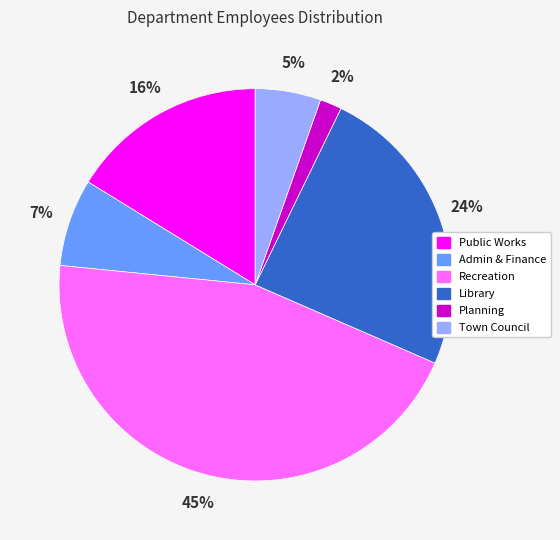

Which slice is the largest?

Recreation